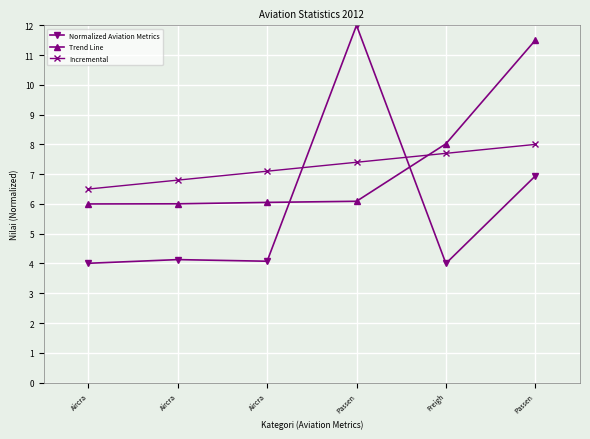

True or false: Incremental has a value of 7.1 at Aircra.

True